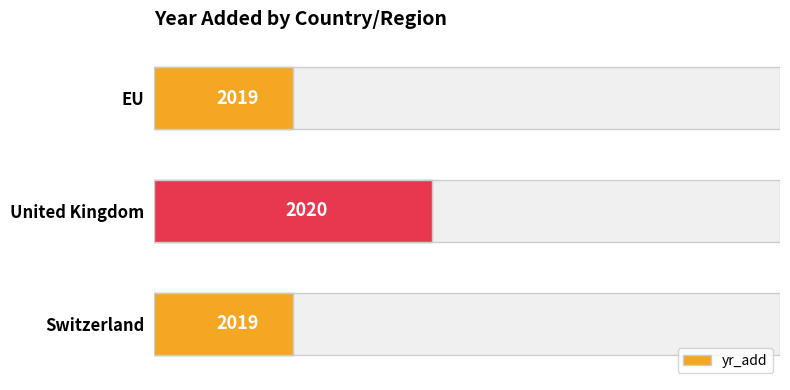

What is the change in value from Switzerland to United Kingdom?

+1